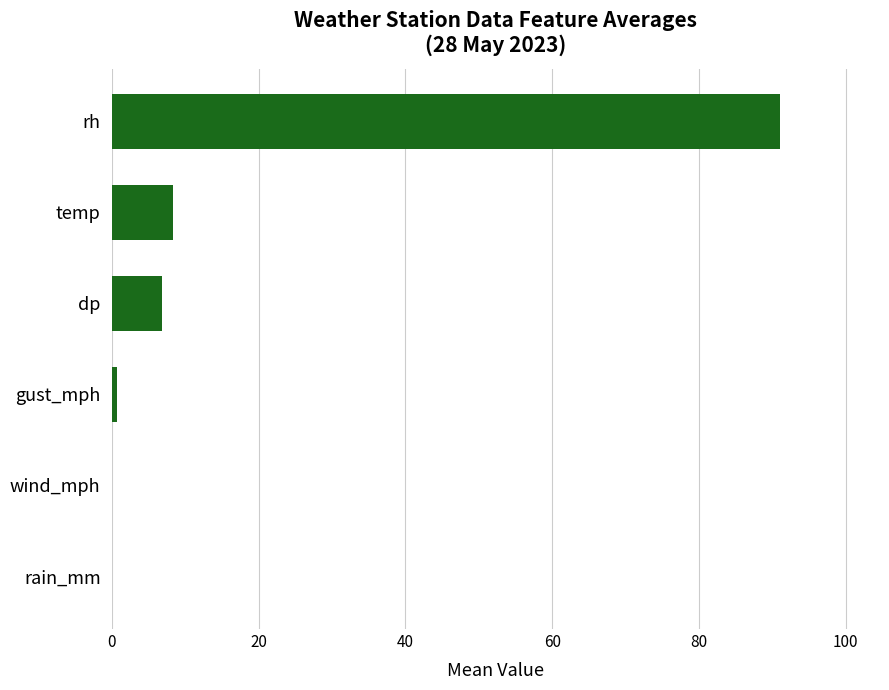

How many series are shown in this chart?

1